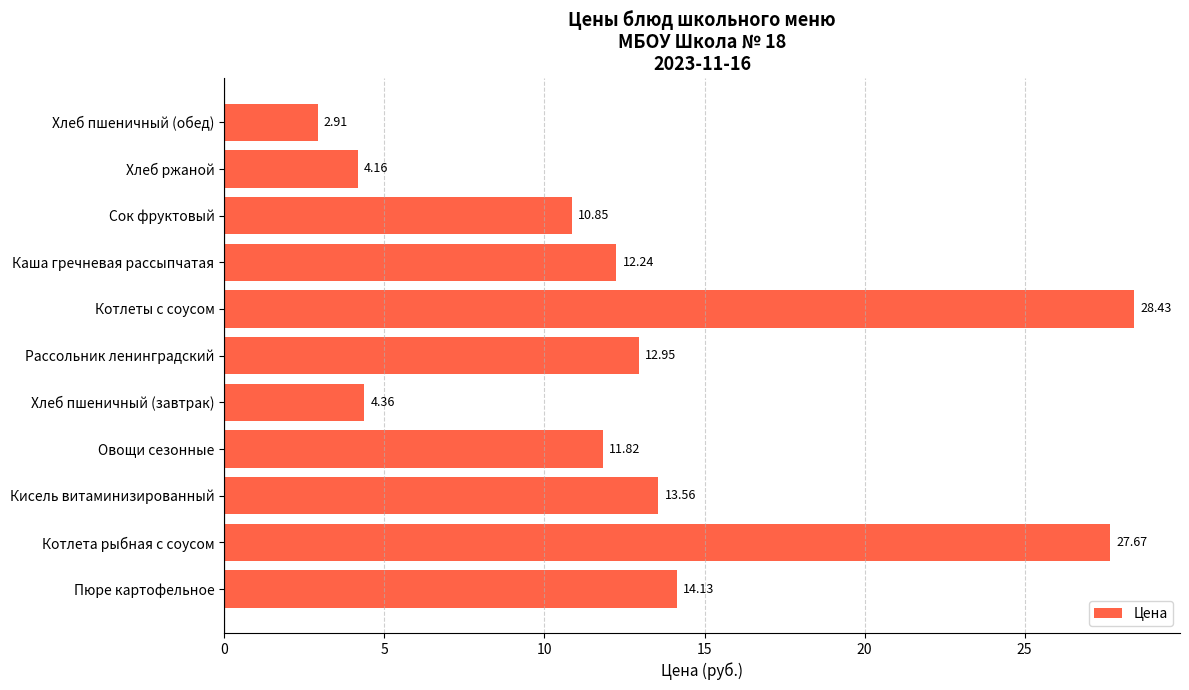

List the labels in order of value, largest first.

Котлеты с соусом, Котлета рыбная с соусом, Пюре картофельное, Кисель витаминизированный, Рассольник ленинградский, Каша гречневая рассыпчатая, Овощи сезонные, Сок фруктовый, Хлеб пшеничный (завтрак), Хлеб ржаной, Хлеб пшеничный (обед)